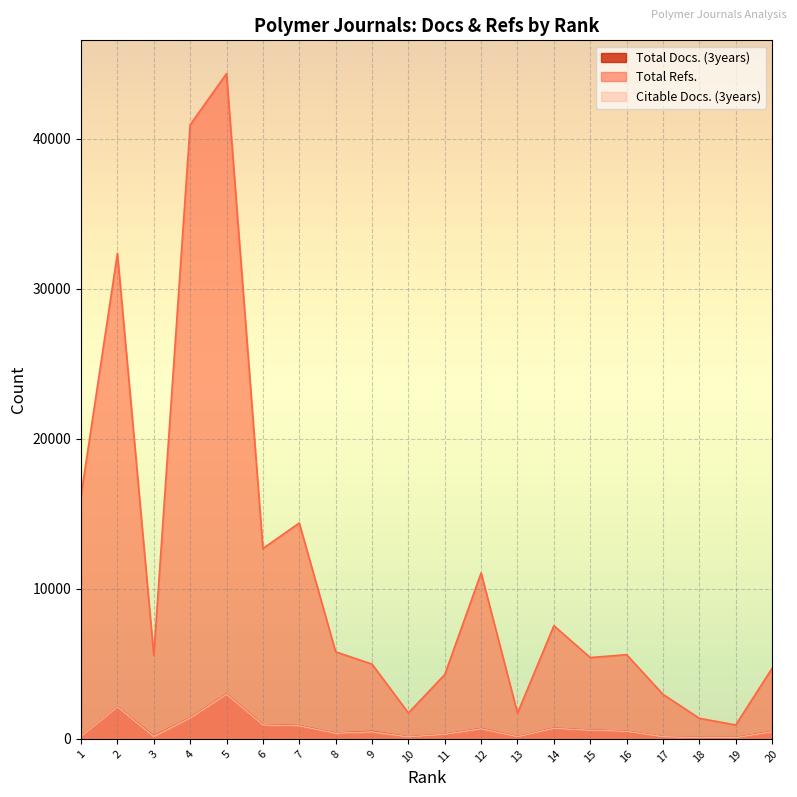

Where is Total Refs. nearest to the value 22627?

1